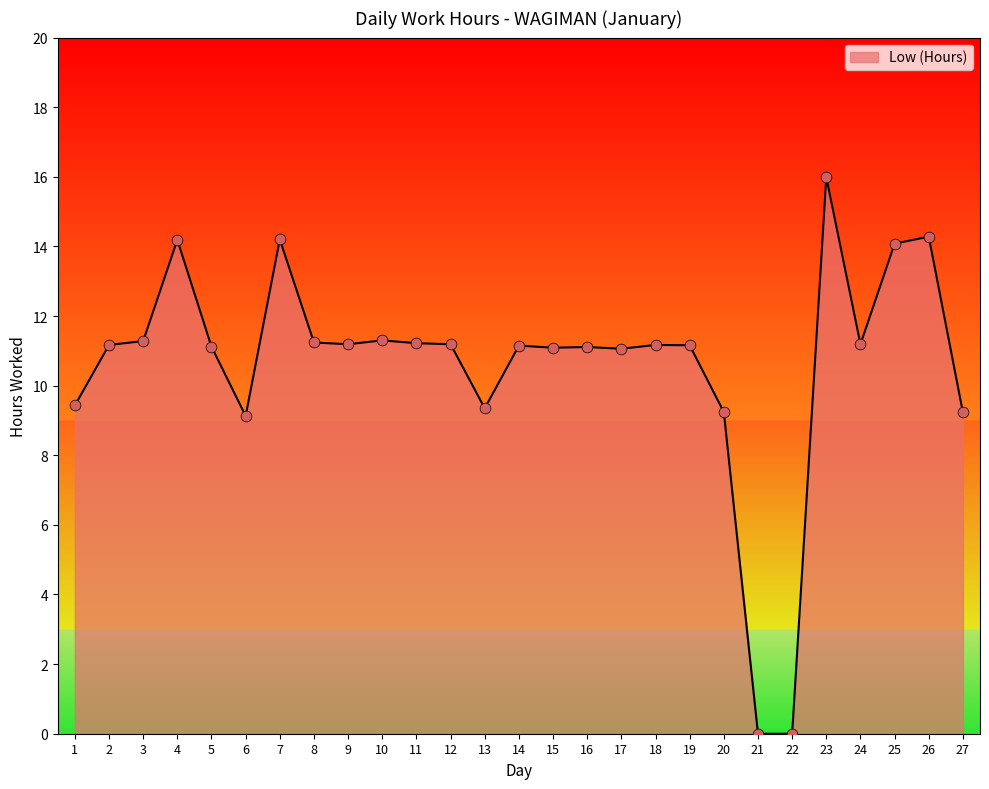

What is the change in value from 7 to 27?

-5.0